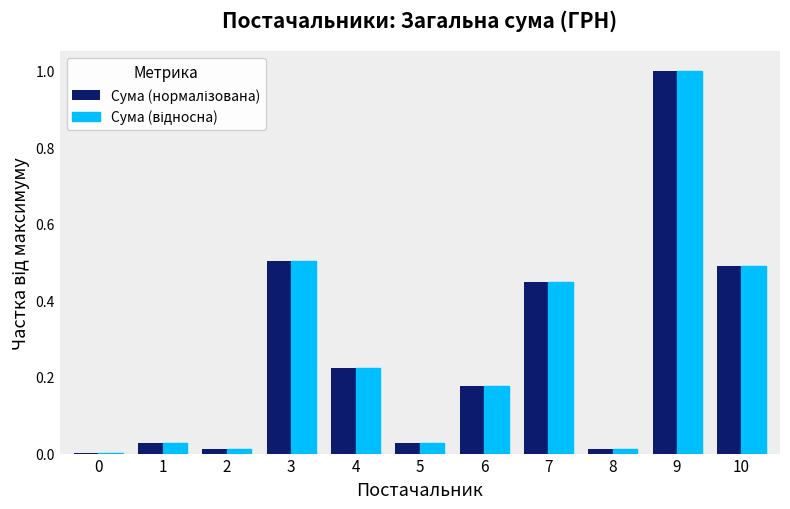

How many groups of bars are there?

11